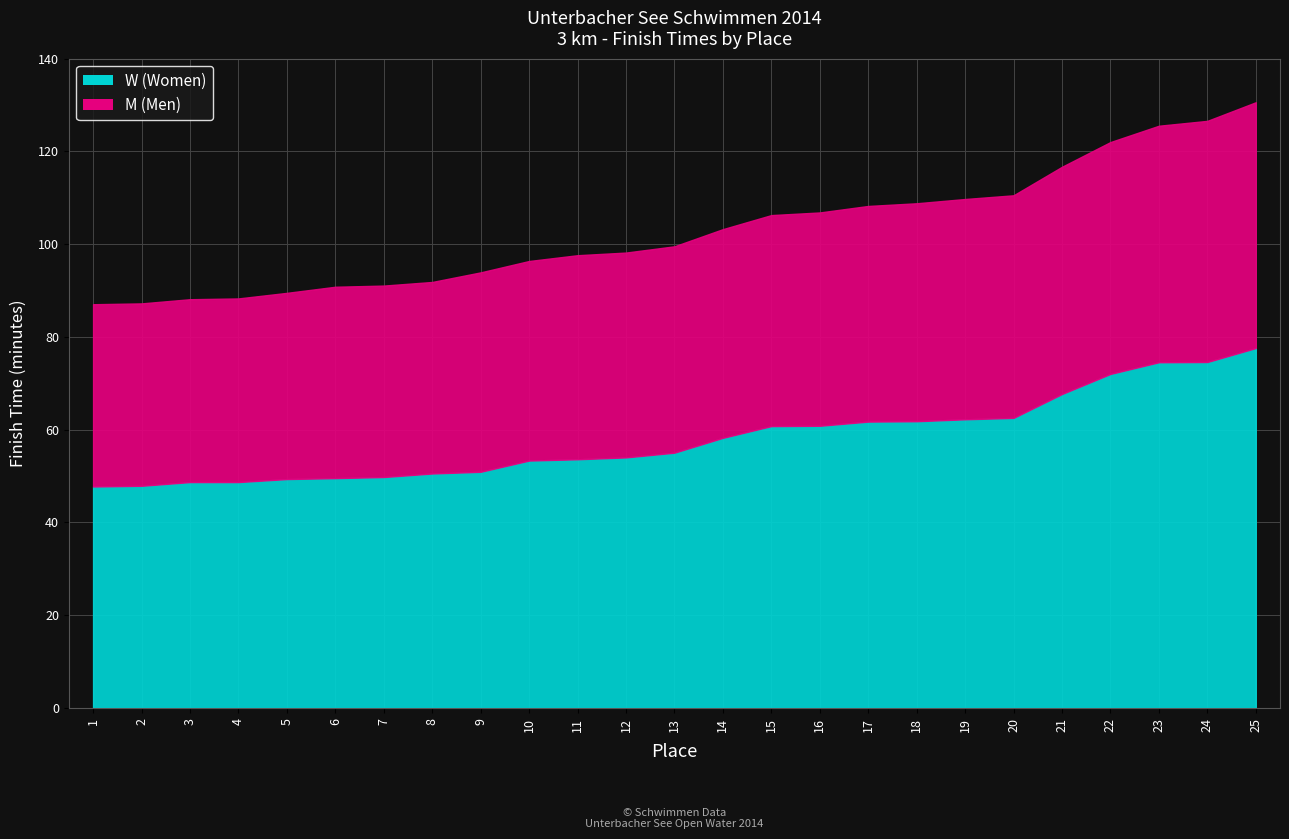

Which series has the widest spread of values?

W (Women)